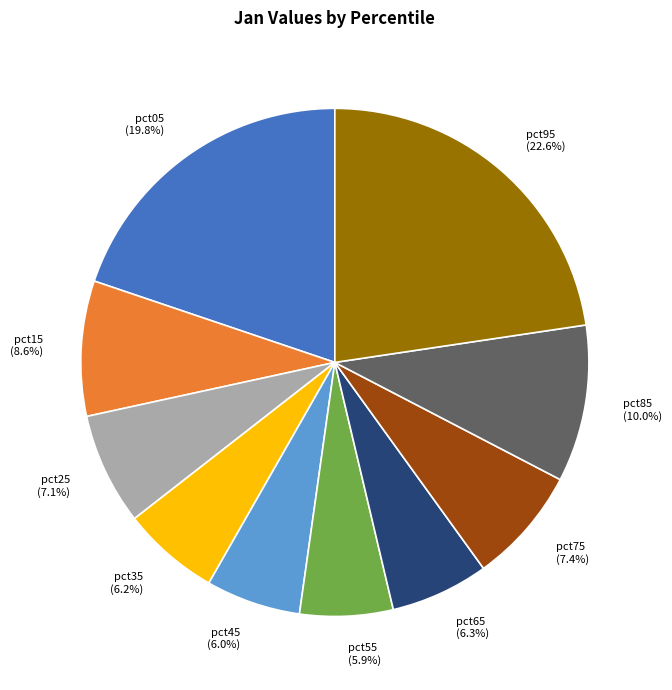

To the nearest percent, what is the difference between the largest and smallest slice percentages?

17%